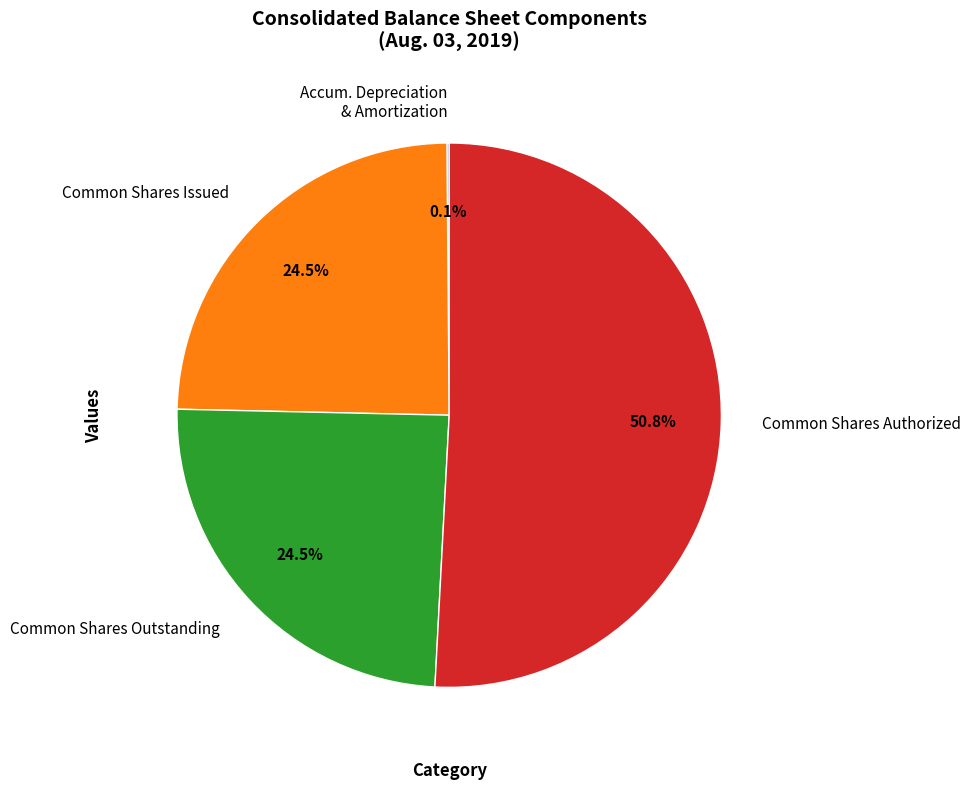

How much of the chart is everything except Common Shares Issued?

75.5%